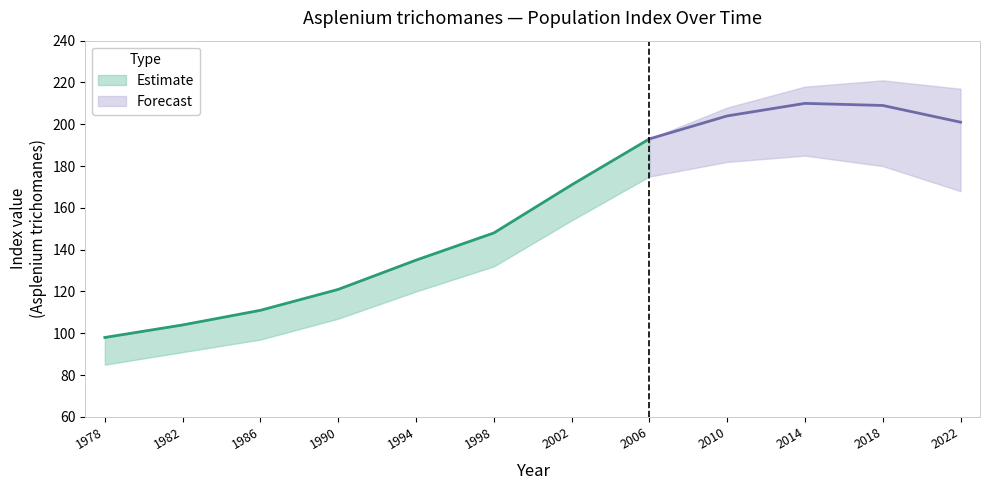

How many points are higher than both their immediate neighbors (excluding endpoints)?

1